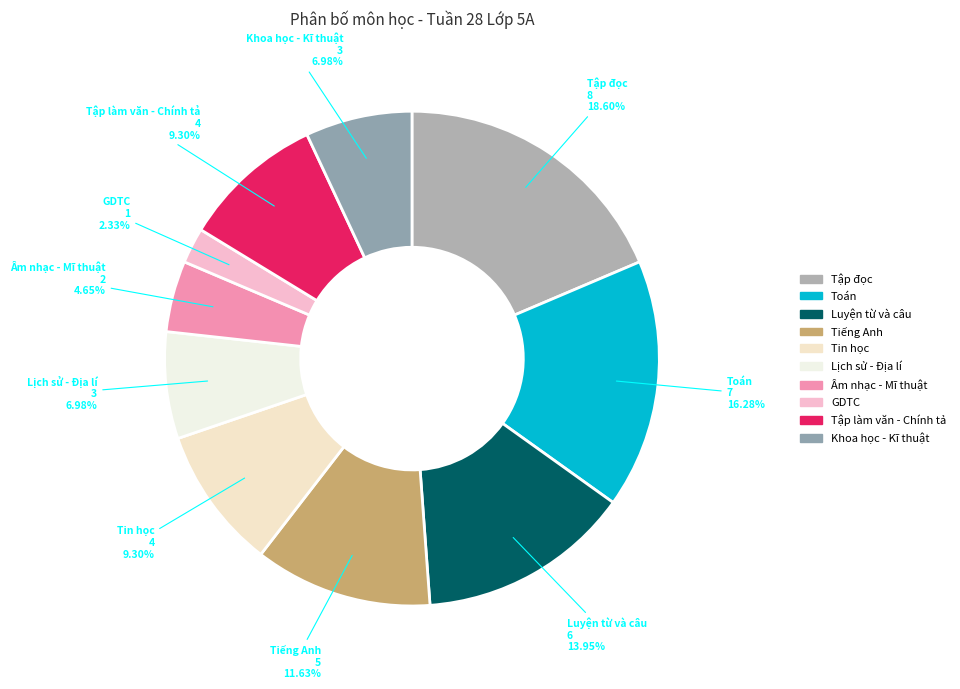

Is there a majority slice in this chart?

No